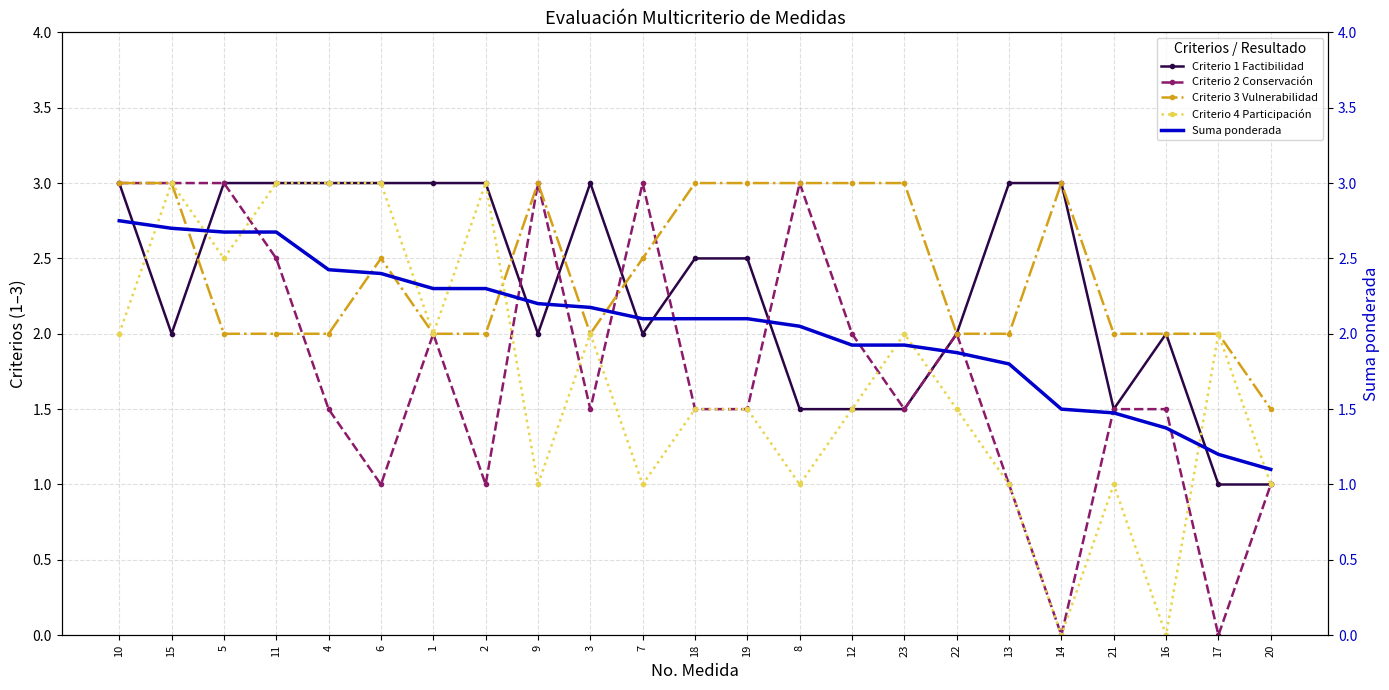

The value of Suma ponderada at 19 is 2.1. True or false?

True